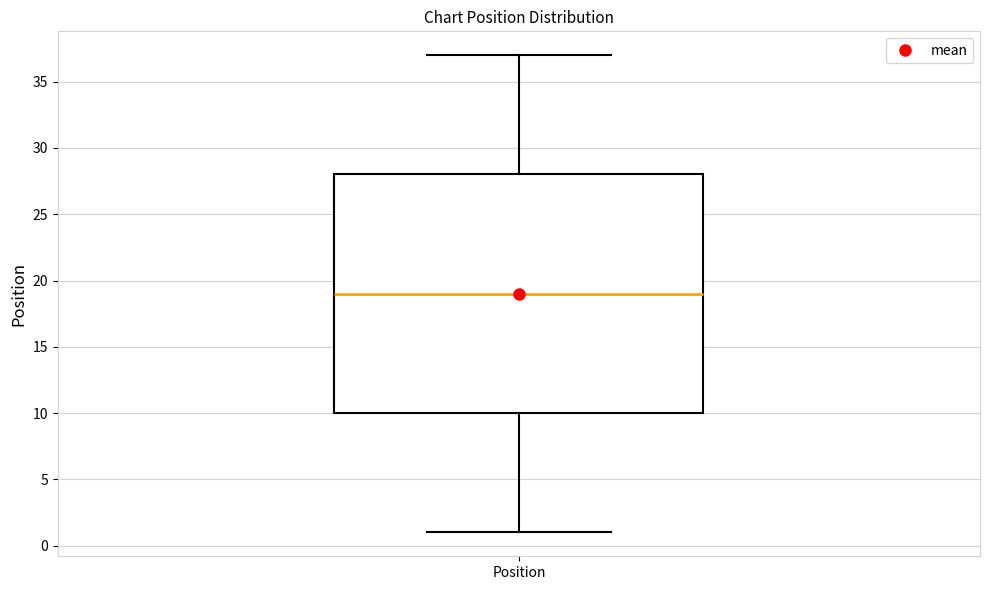

Transcribe this box plot: give where the median line is, the range the box spans, and where the two whiskers end, as read against the y-axis. The values are not printed on the chart, so give them approximately, as read against the axis.

median 19, box 10 to 28, whiskers 1 to 37